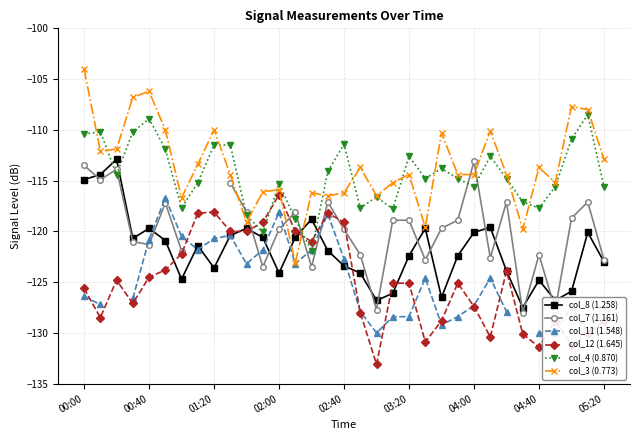

What is the highest value of the col_8 (1.258) series?

-112.9